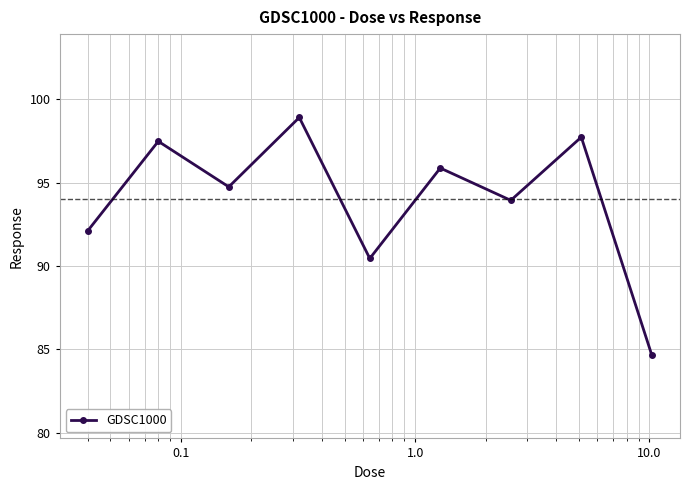

What is the value of the 6th point from the left?

95.9